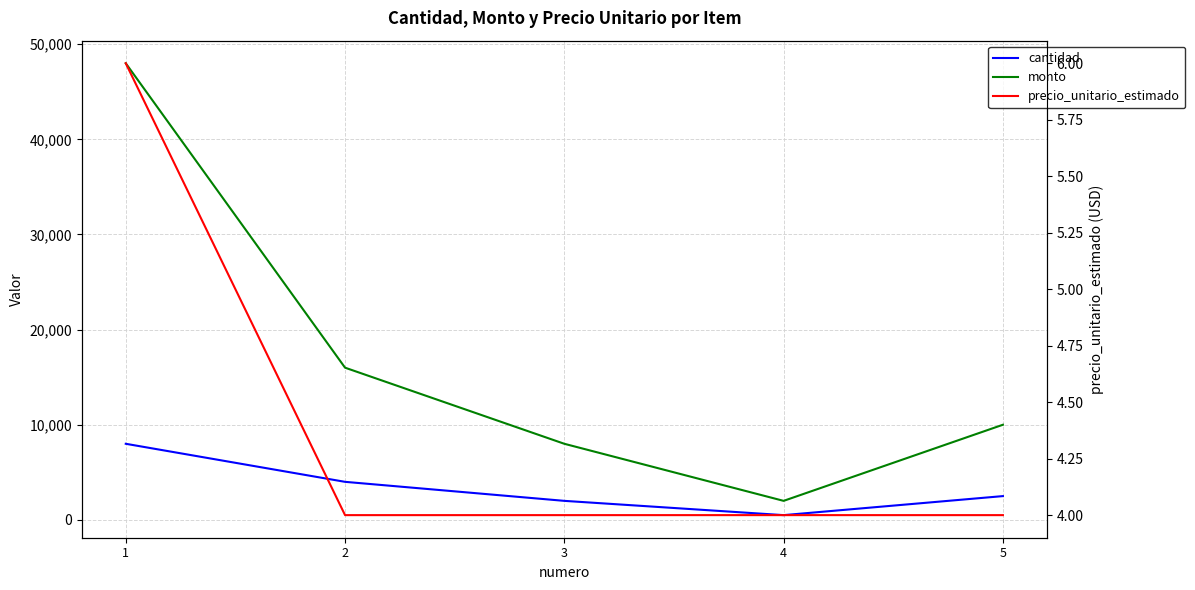

Does the chart display data point markers on the line(s)?

No